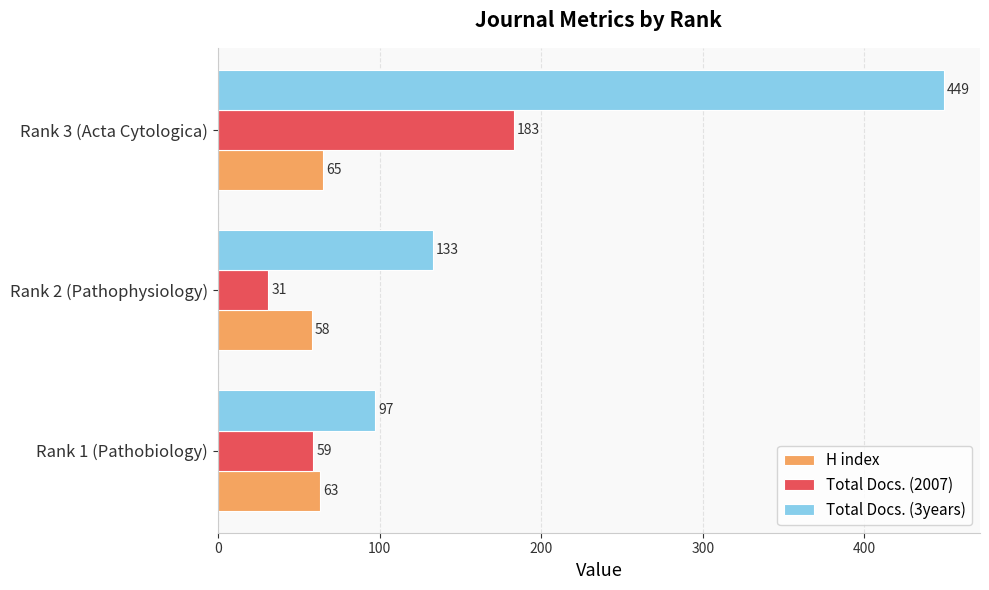

At which label is Total Docs. (3years) closest to 273?

Rank 2 (Pathophysiology)